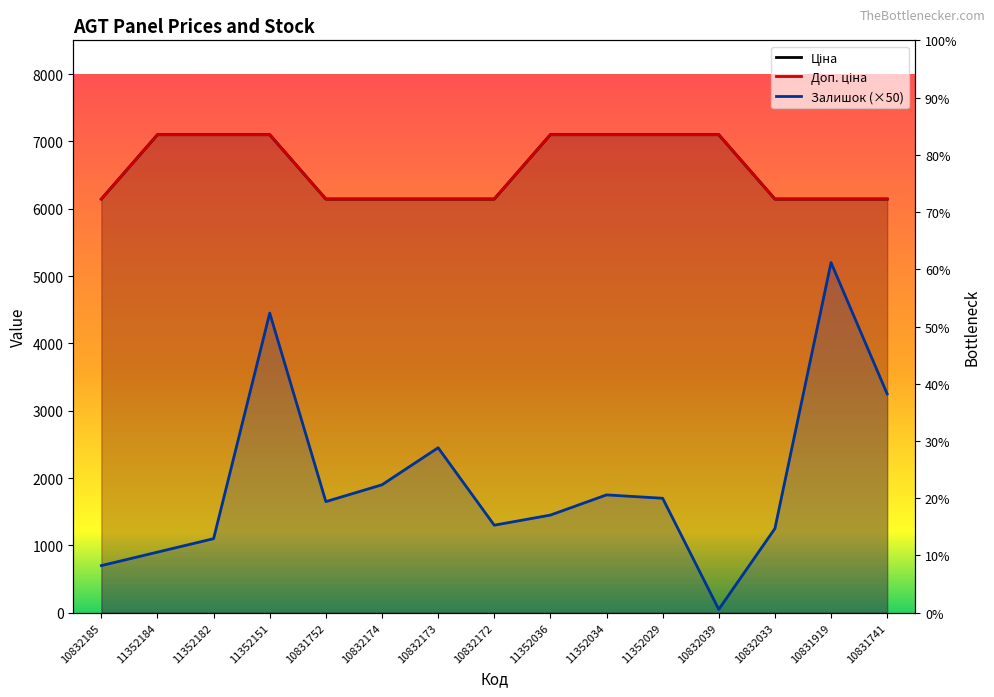

What is the smallest value displayed?

50.0